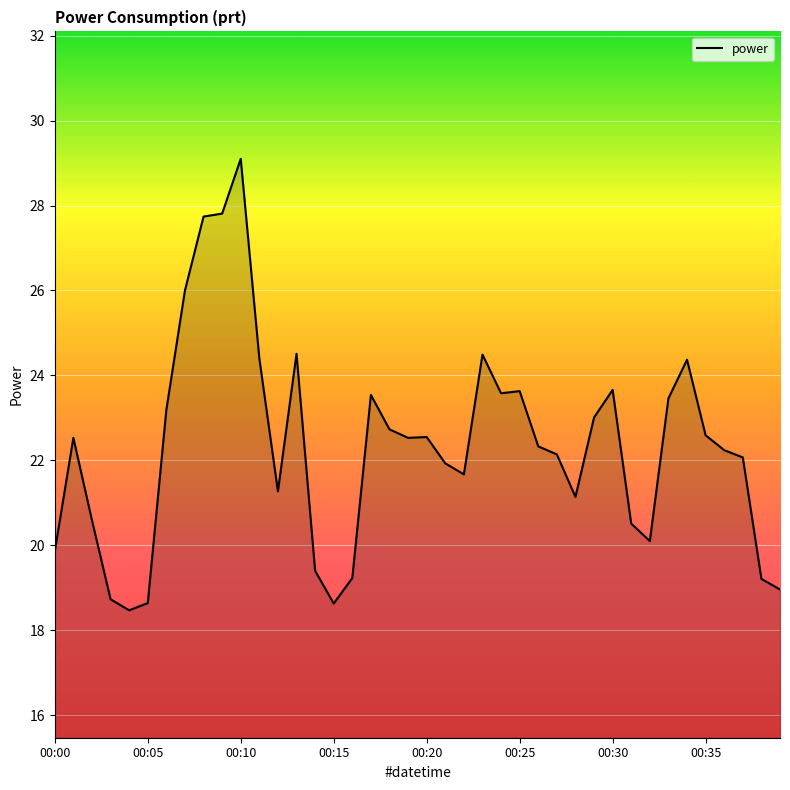

What is the minimum value shown in the chart?

18.5